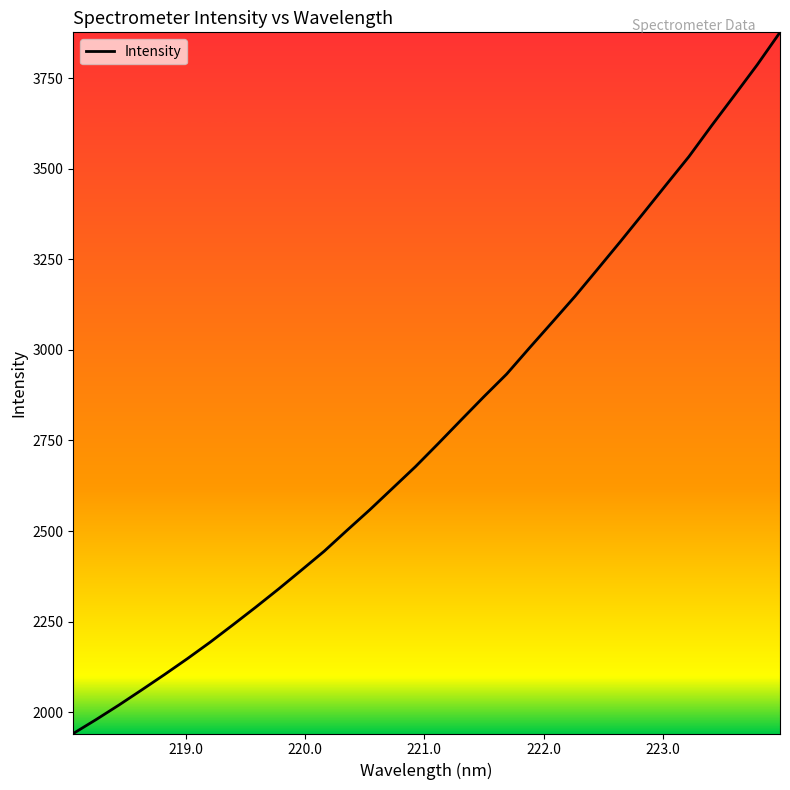

What is the difference between the maximum and minimum values?

1934.6